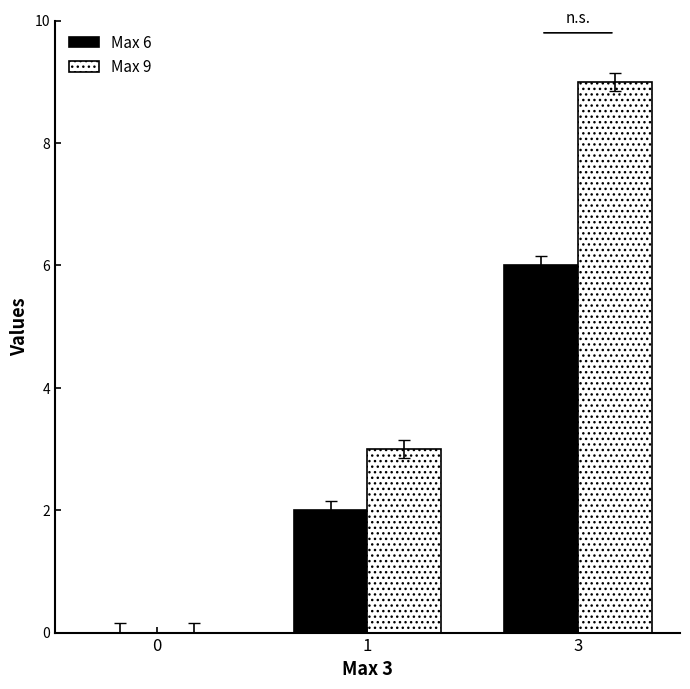

Is it true that Max 9 equals 14 at 3?

False